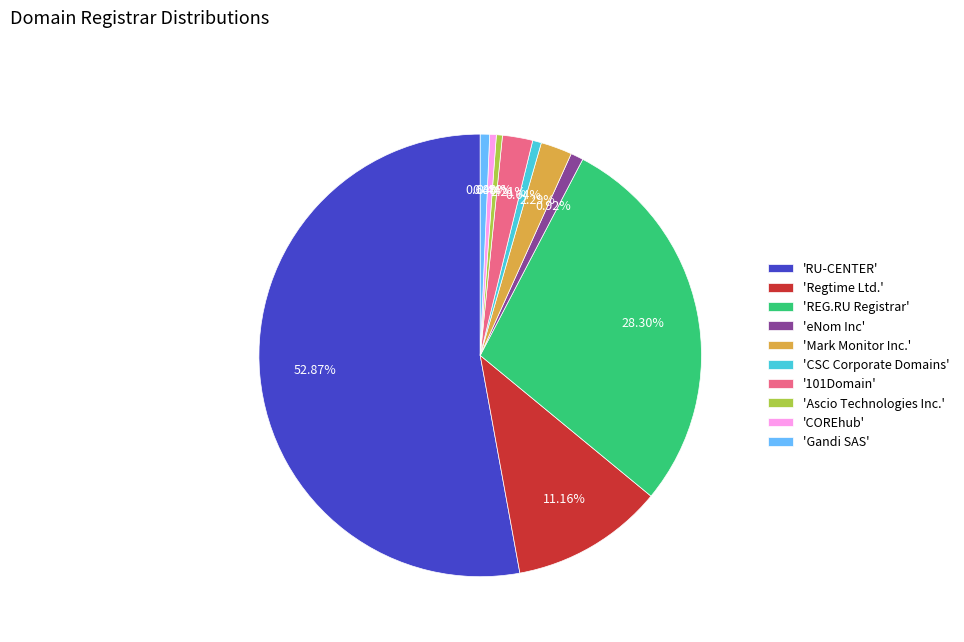

Combined, do 'RU-CENTER' and 'CSC Corporate Domains' account for over 50%?

Yes